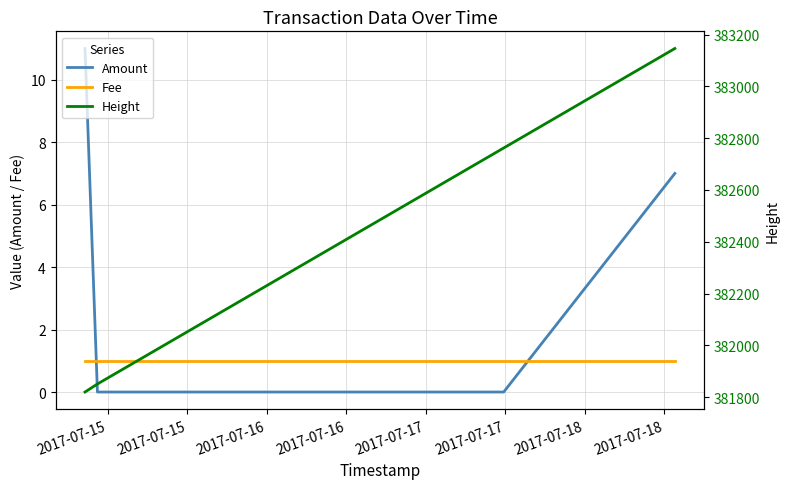

What is the highest value of the Amount series?

11